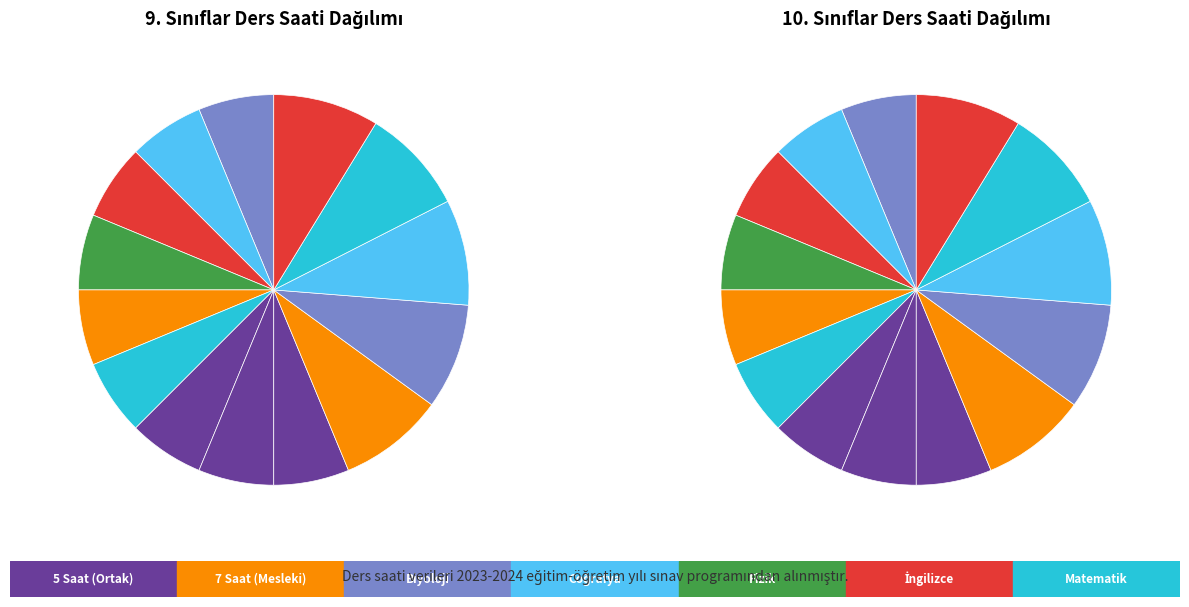

Does 6 account for over 50% of the chart?

No